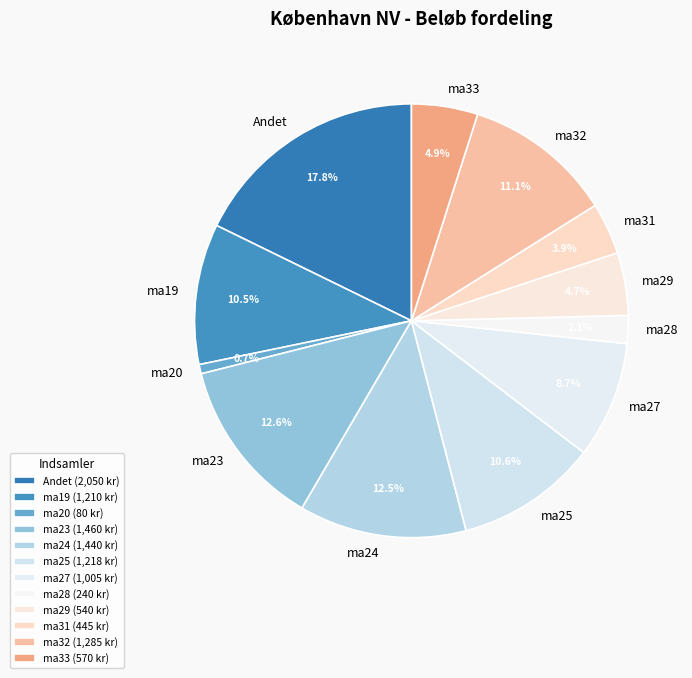

Which slice is the smallest?

ma20